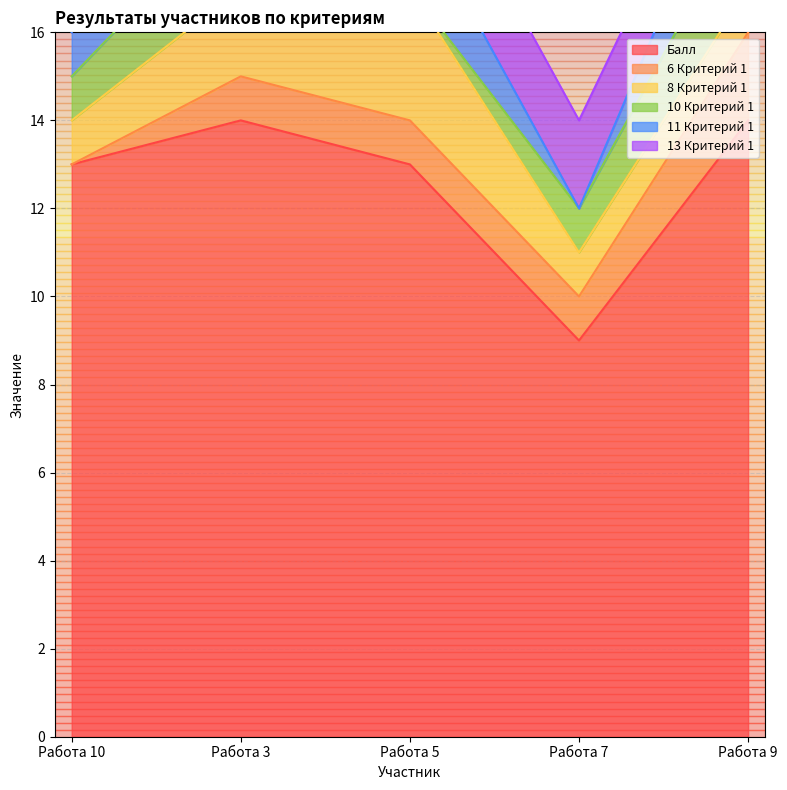

Does the chart have visible grid lines?

Yes